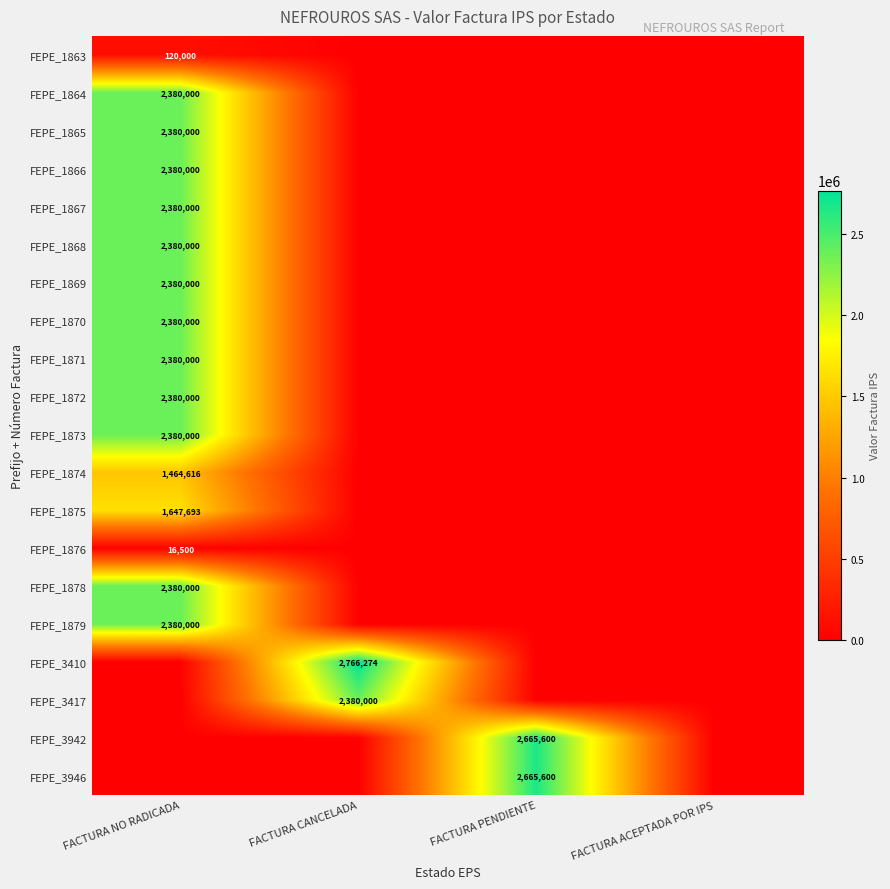

True or false: FEPE_1870 has a value of 915908 at FACTURA NO RADICADA.

False